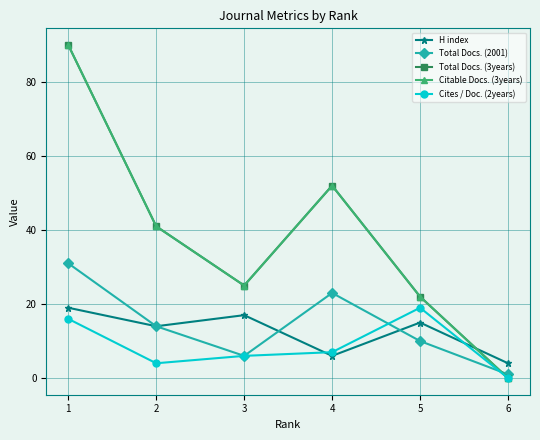

What is the total value across all series at 6?

5